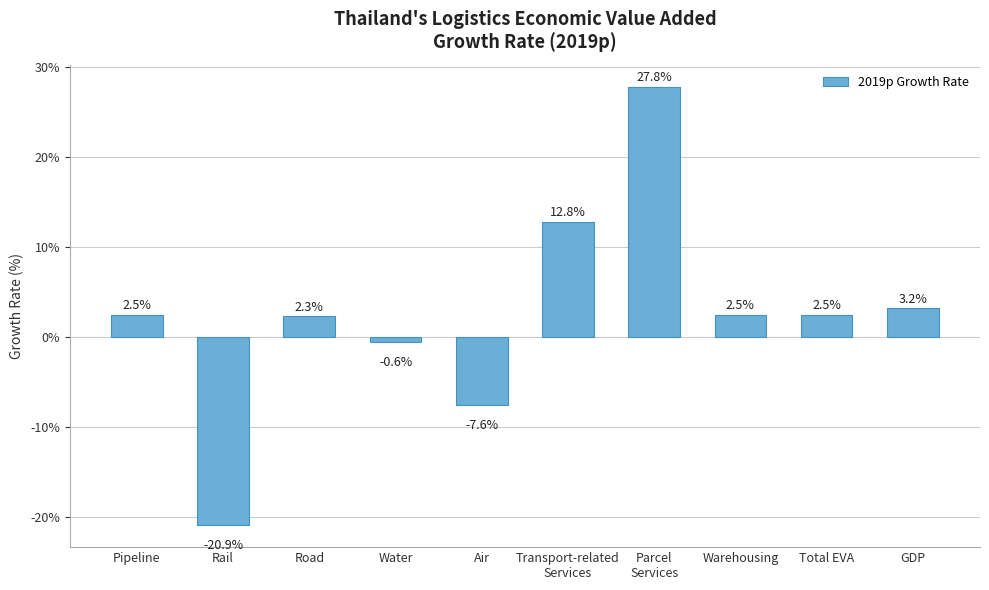

How many bars are there in total?

10